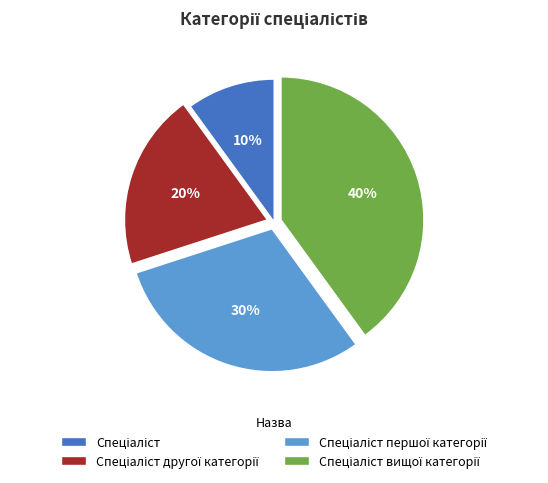

To the nearest percent, what is the average slice percentage?

25%